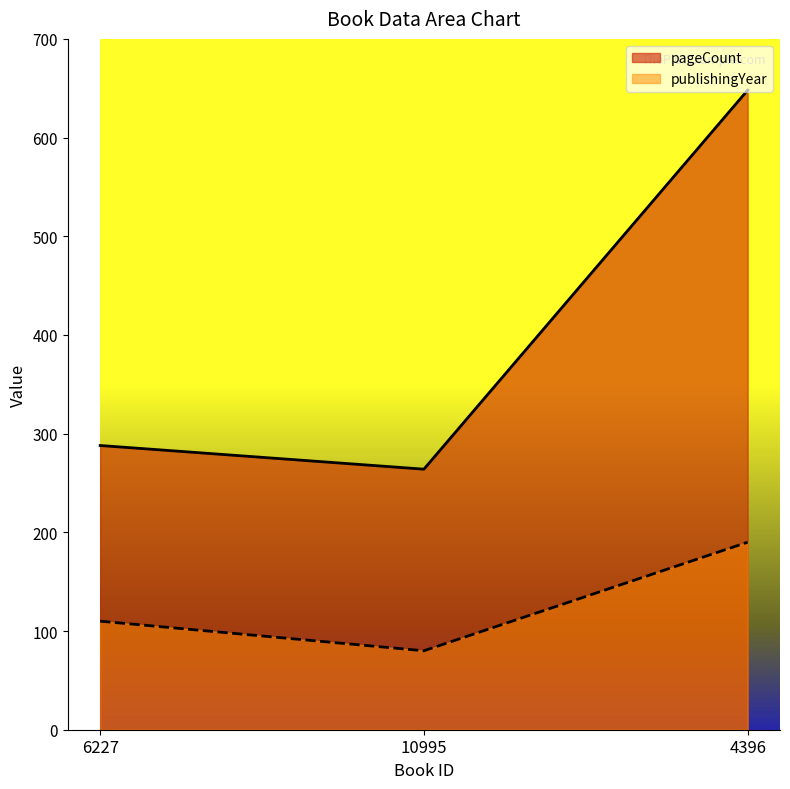

What is the difference between the second highest and minimum values in the pageCount series?

24